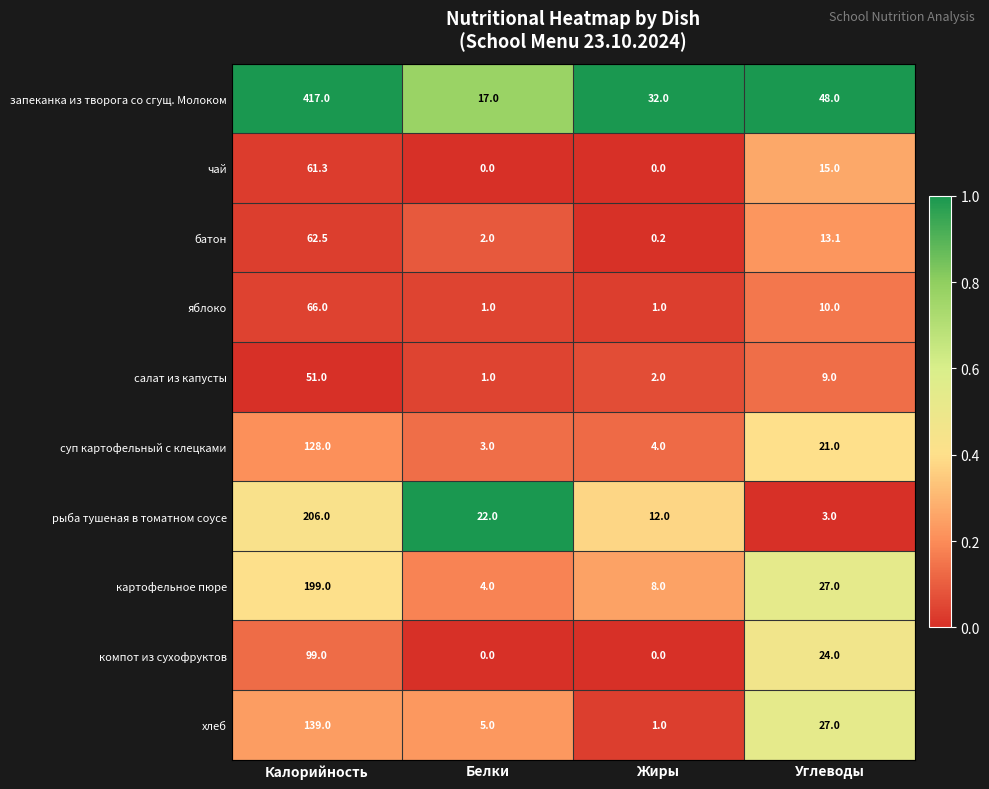

What value does the салат из капусты series have at Жиры?

2.0